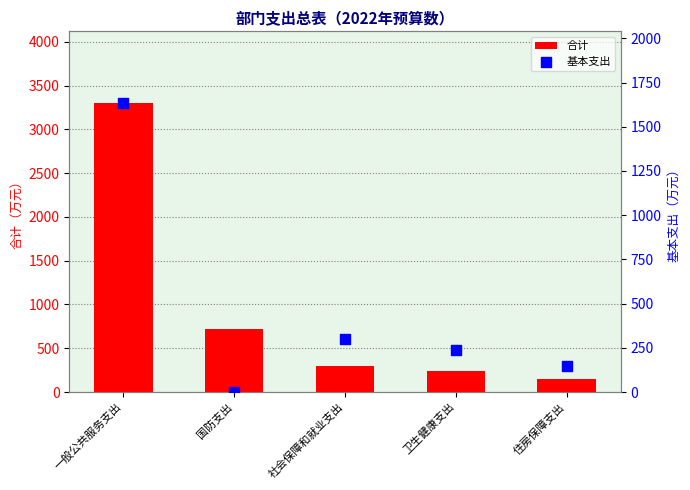

At how many categories does at least one series exceed 2016?

1